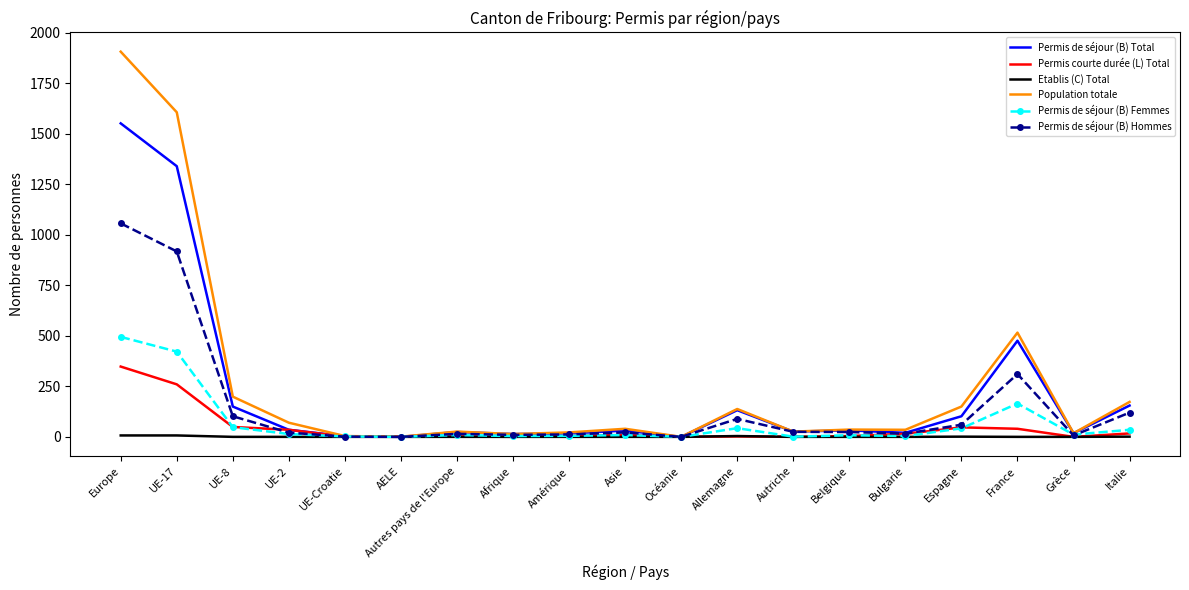

Where is Permis de séjour (B) Total nearest to the value 776?

France